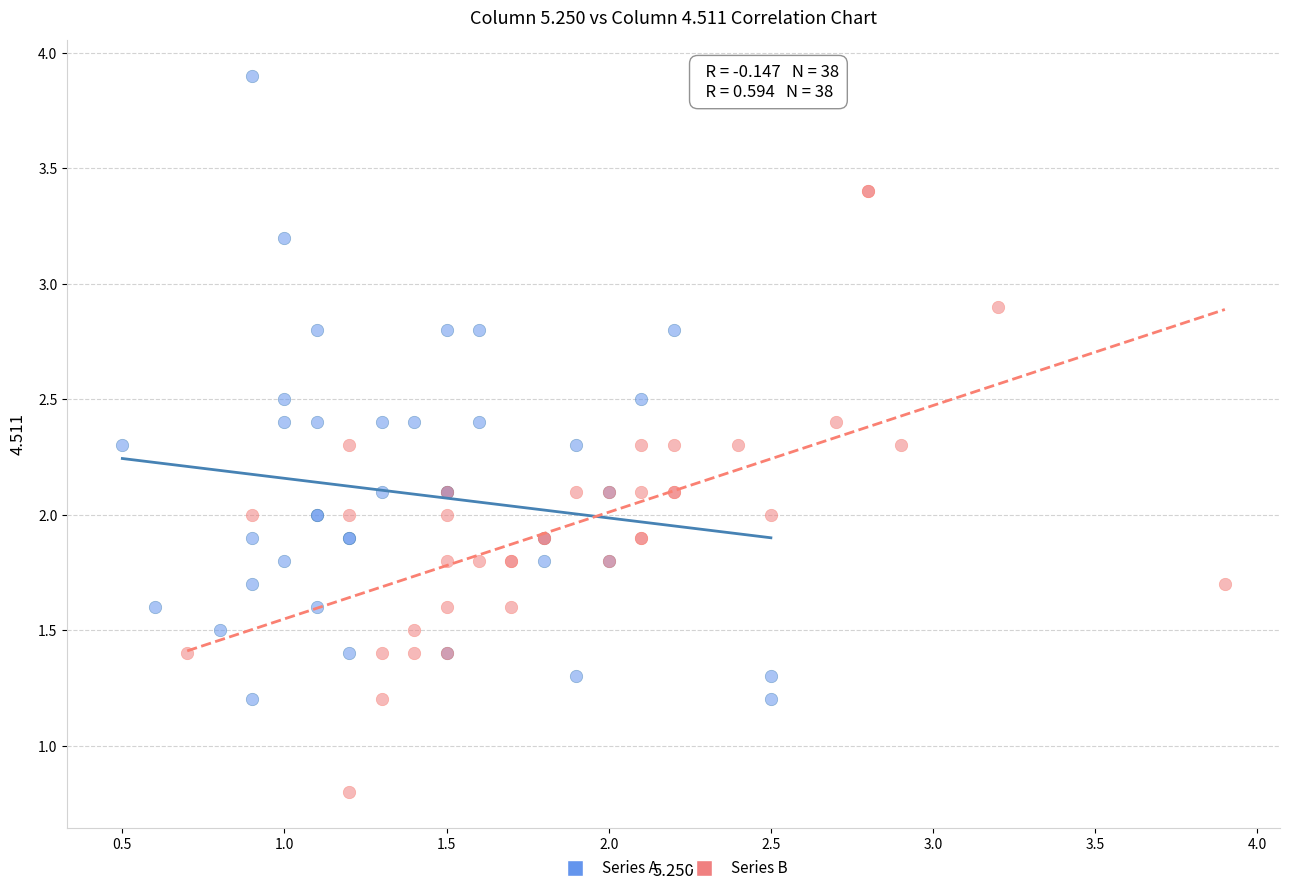

Which series reaches the minimum Y coordinate?

Series B